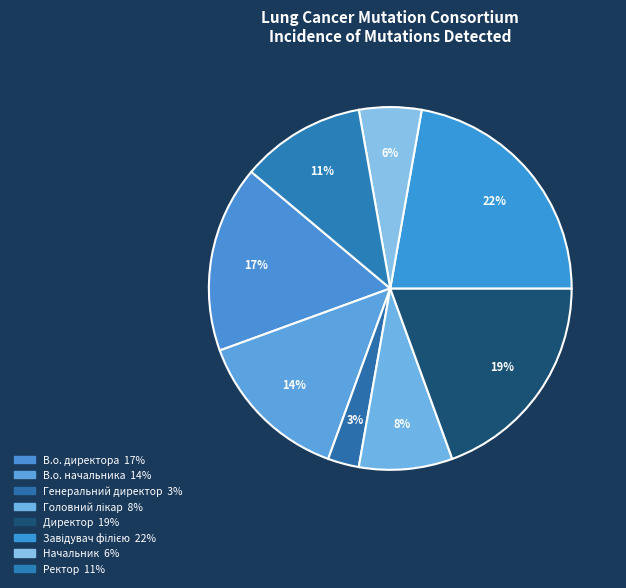

Count the number of slices in the pie.

8